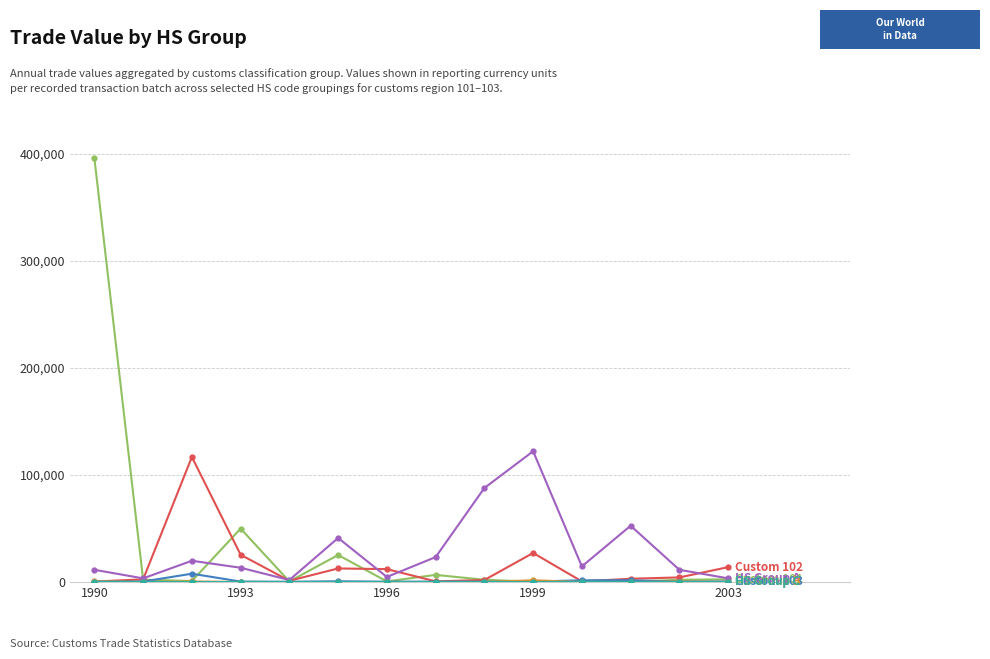

What is the greatest value displayed?

396214